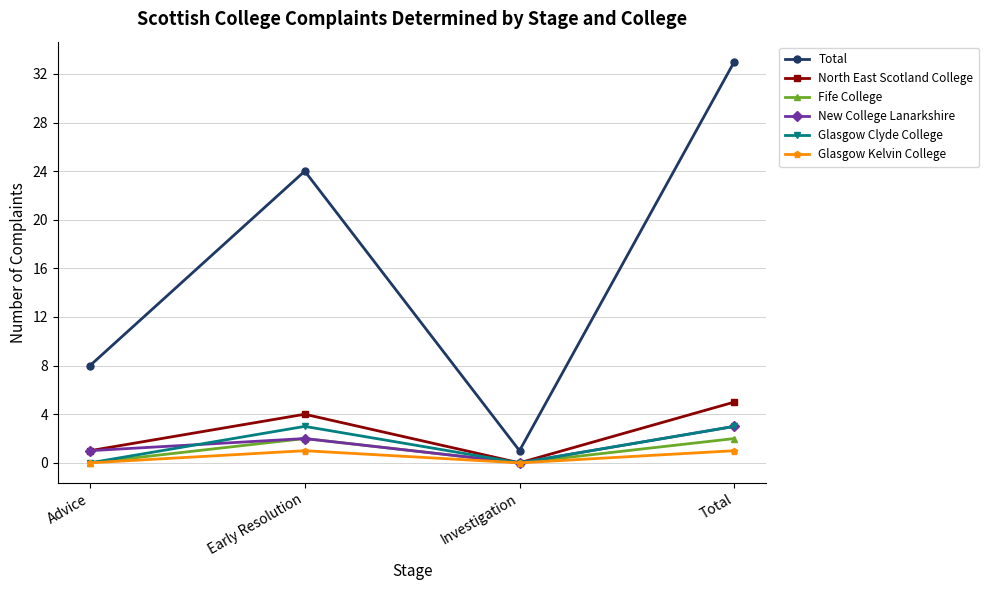

True or false: Glasgow Clyde College and Total intersect in this chart.

False